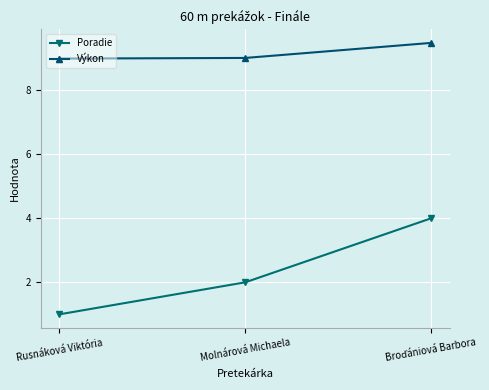

Which series has the widest spread of values?

Poradie